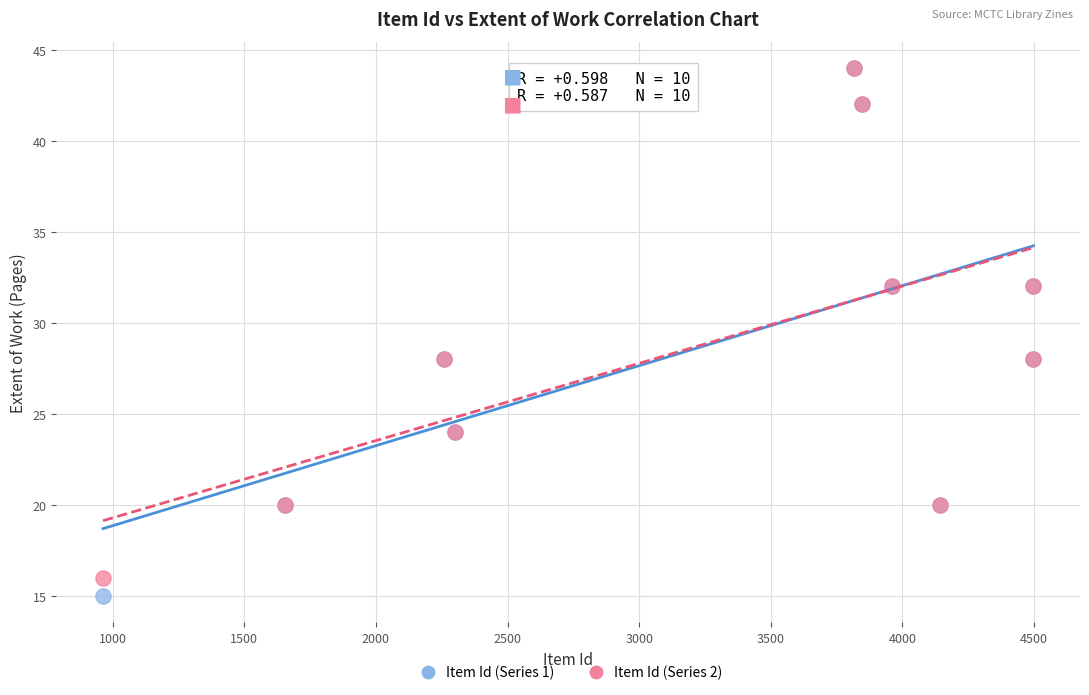

Which series has the widest spread of Y values?

Item Id (Series 1)